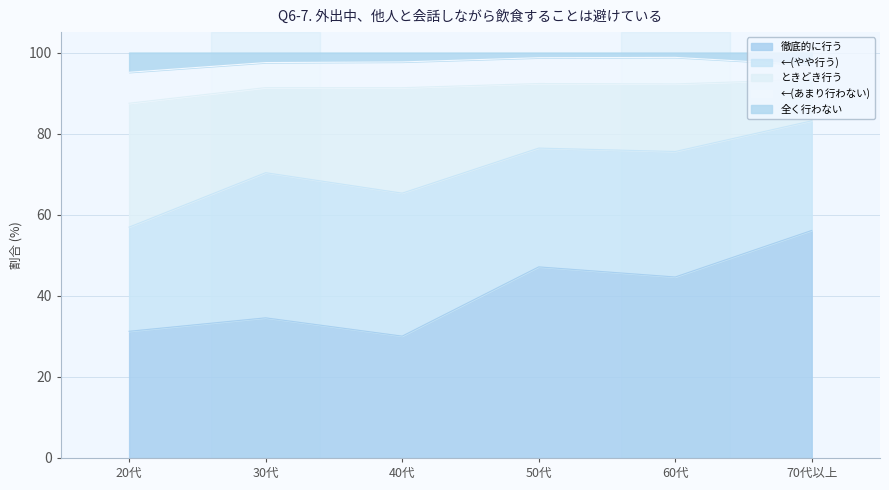

Where is the first local maximum for ときどき行う?

30代